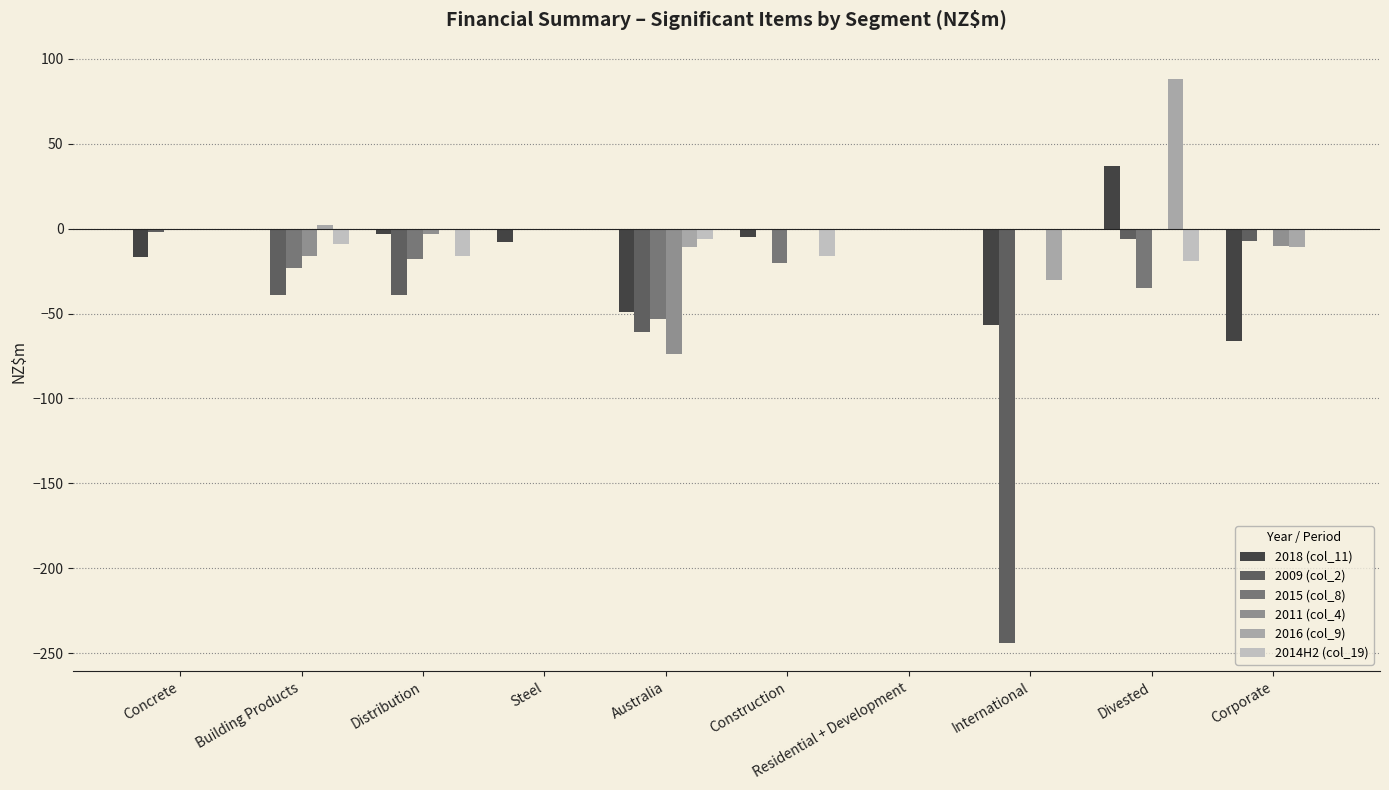

Is it true that 2015 (col_8) equals 33 at Residential + Development?

False